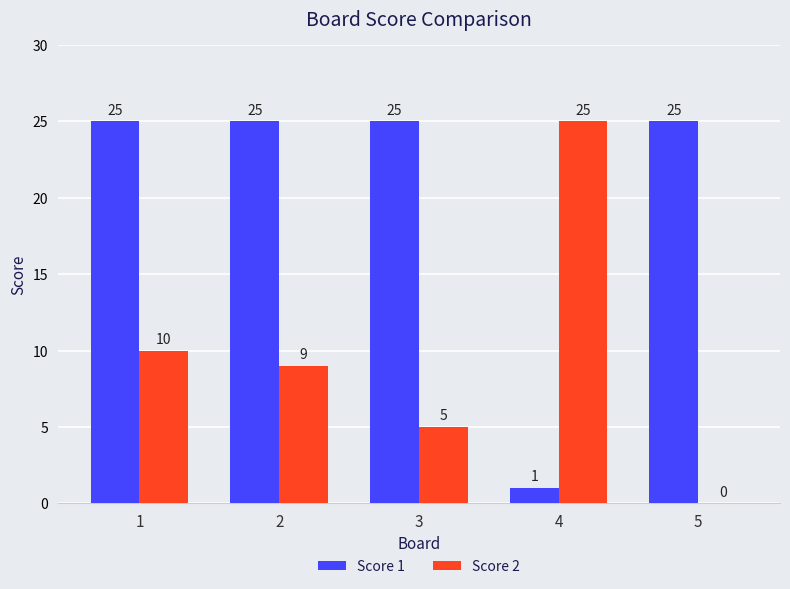

How many groups of bars are there?

5